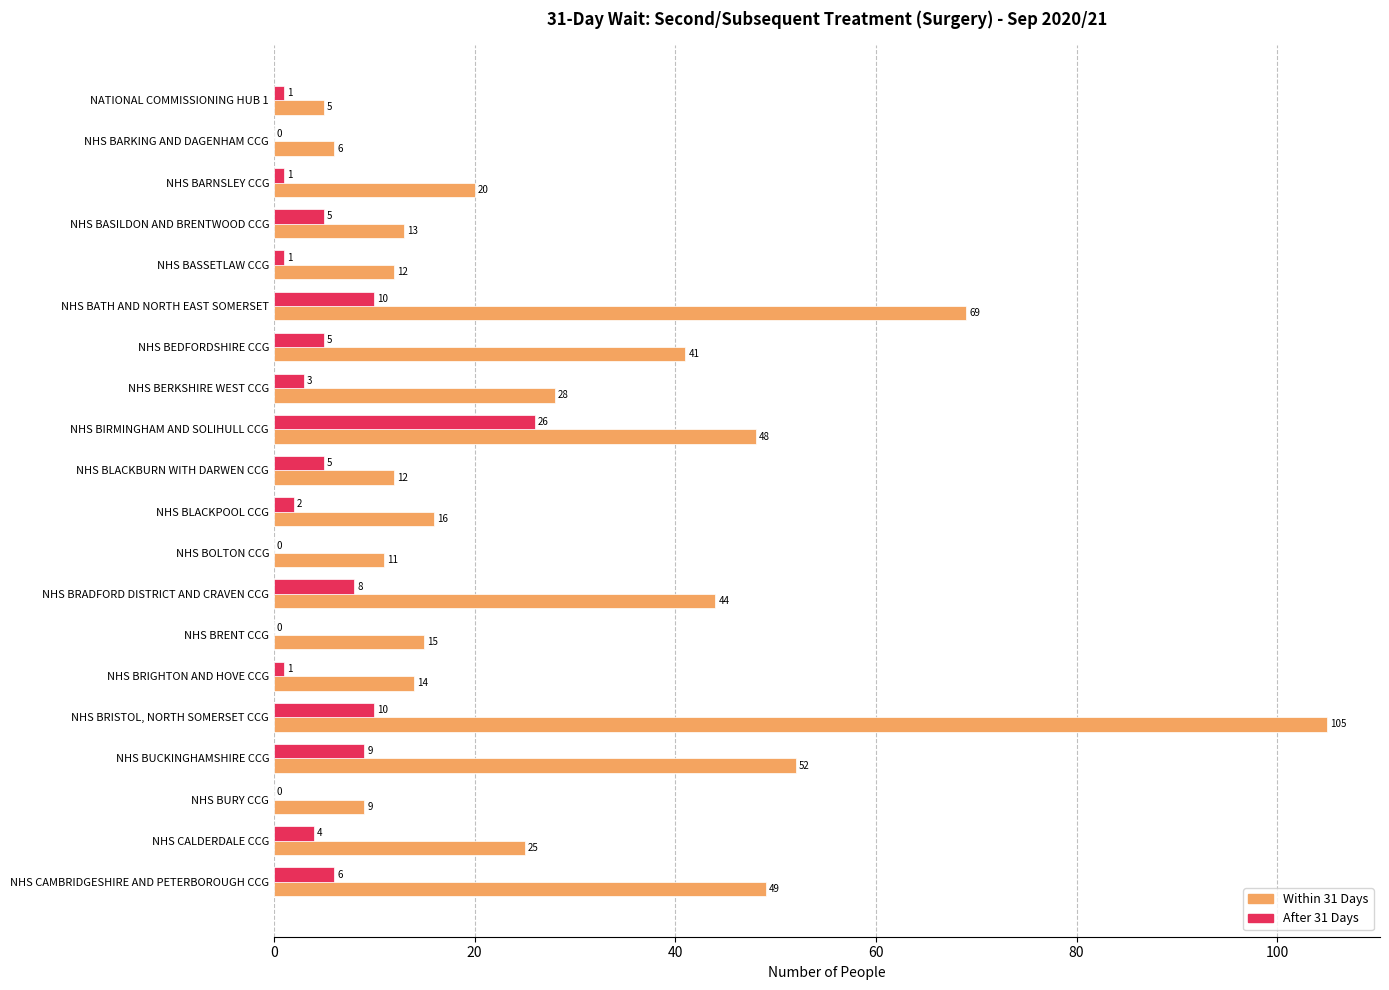

What is the maximum value for Within 31 Days?

105